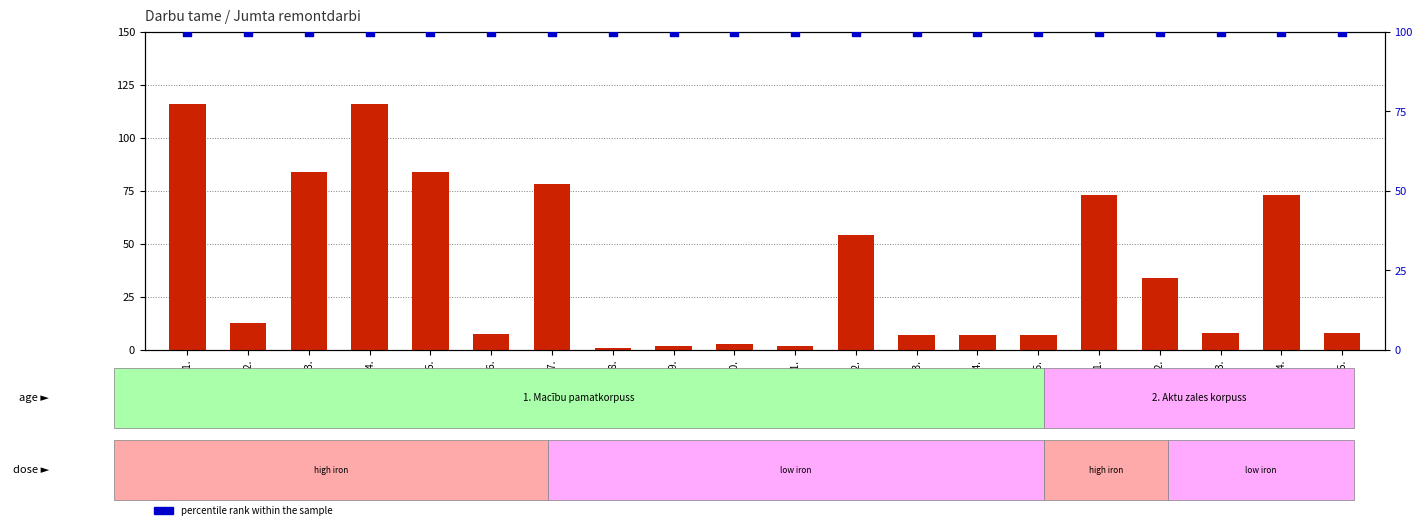

At how many categories does at least one series exceed 85?

20